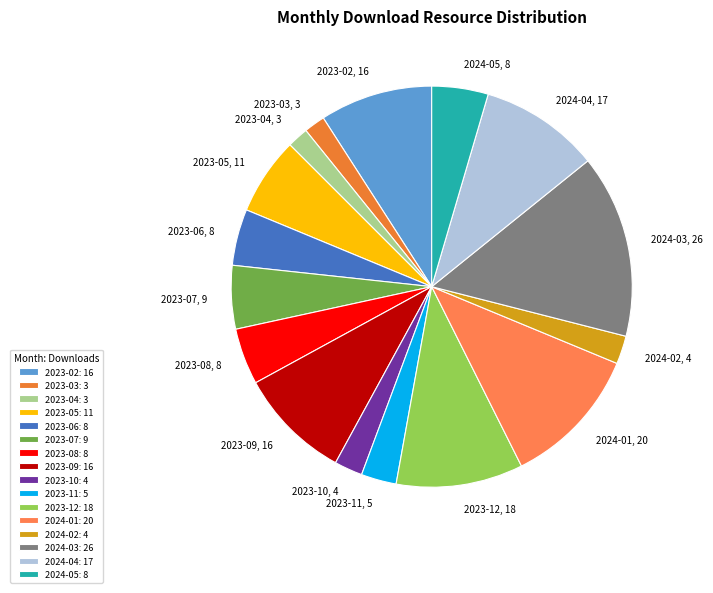

Do 2023-11 and 2023-07 together represent more than half of the pie?

No